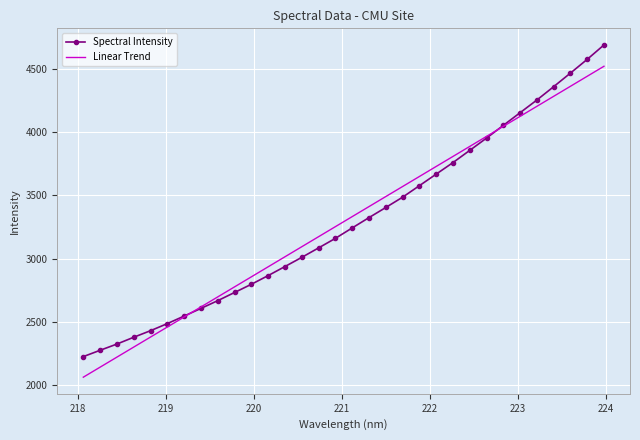

What position from the left is 218.0596?

1